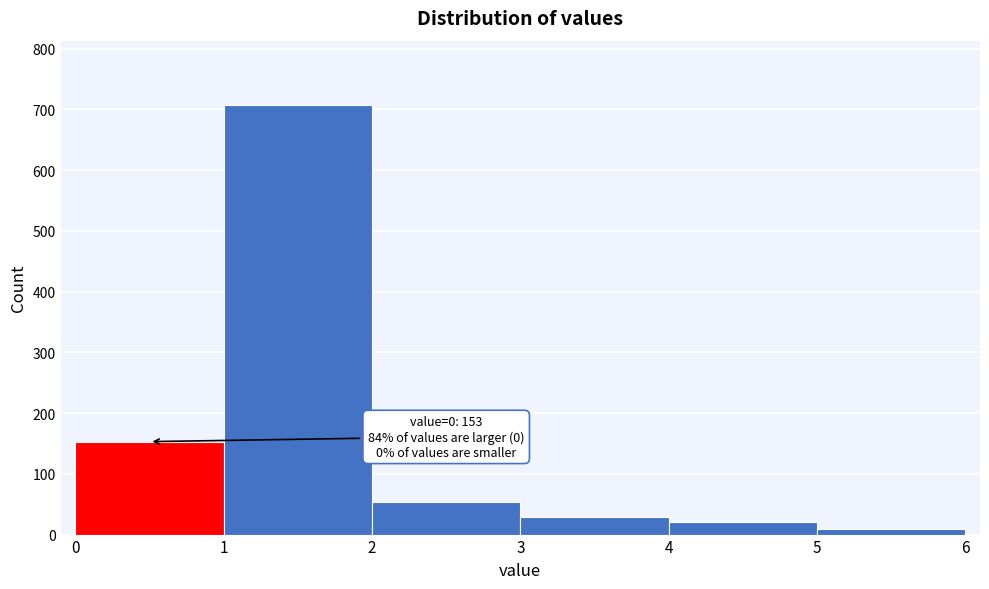

Which range on the x-axis has the tallest bar?

1 to 2